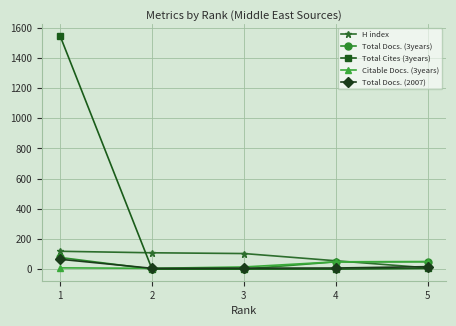

Which series has the largest total across all categories?

Total Cites (3years)